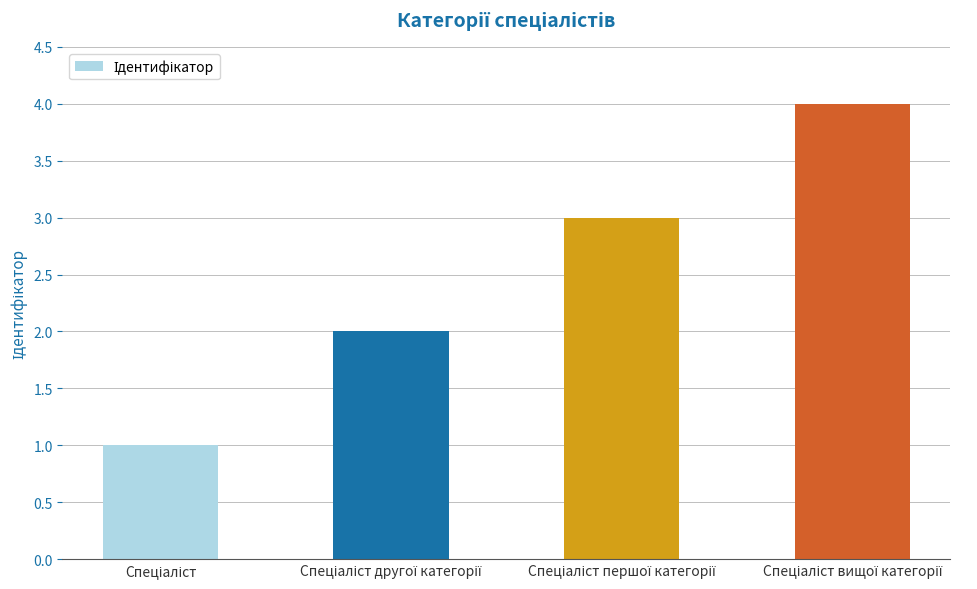

What is the maximum value shown in the chart?

4